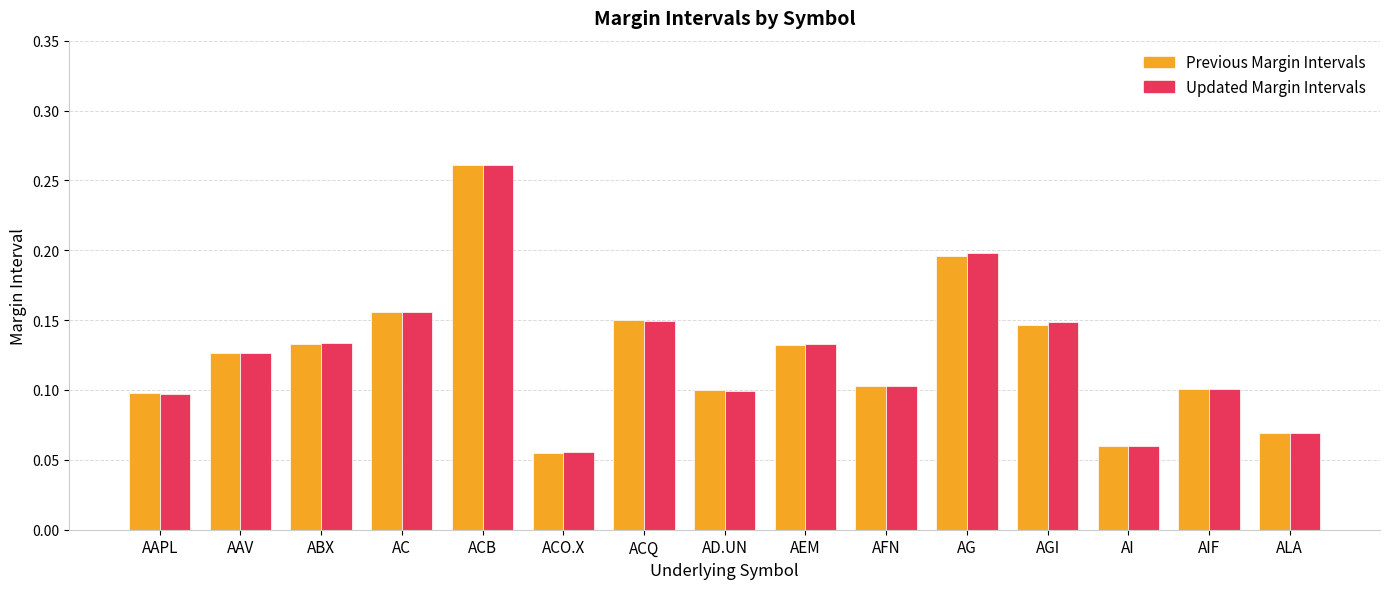

Which category has the lowest value across all series?

ACO.X